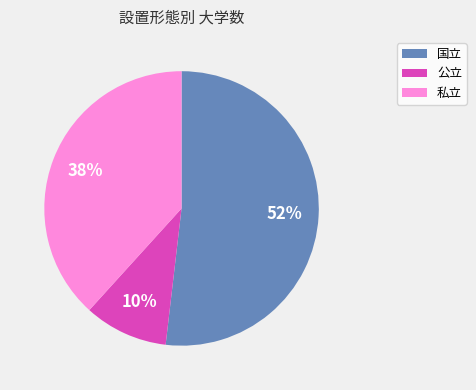

Approximately how many times larger is the value at 私立 compared to 国立?

0.7